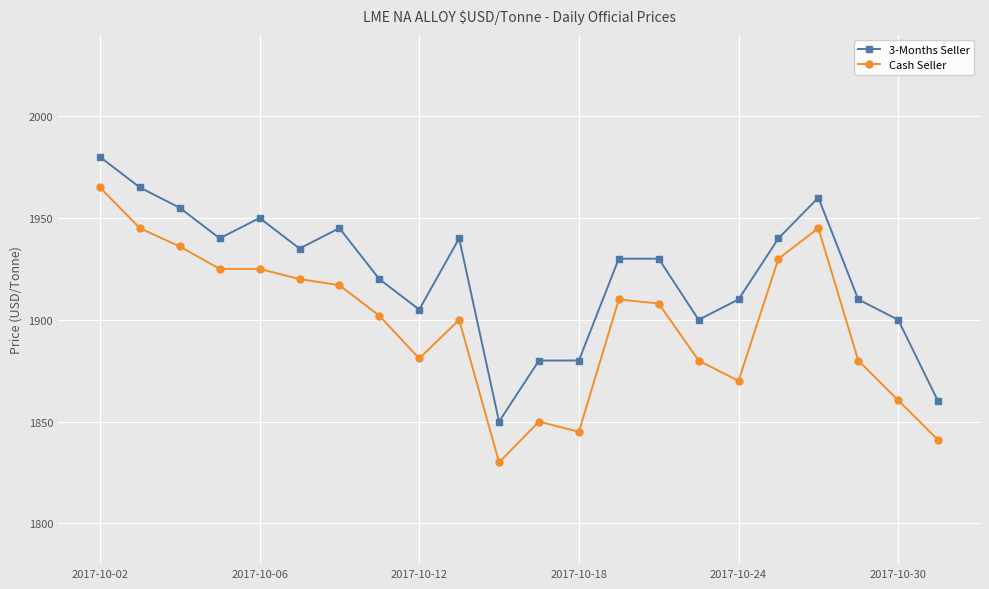

True or false: Cash Seller has more than 1 points higher than both neighbors.

True